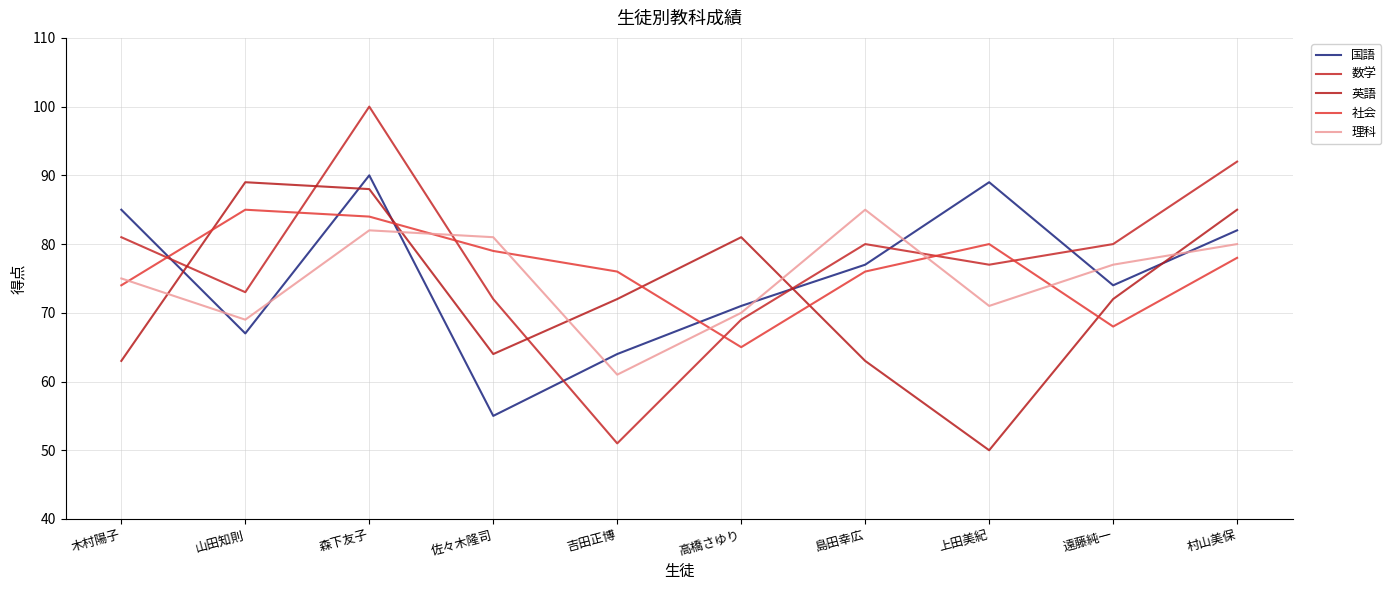

List the labels in order of 社会 value, largest first.

山田知則, 森下友子, 上田美紀, 佐々木隆司, 村山美保, 吉田正博, 島田幸広, 木村陽子, 遠藤純一, 高橋さゆり